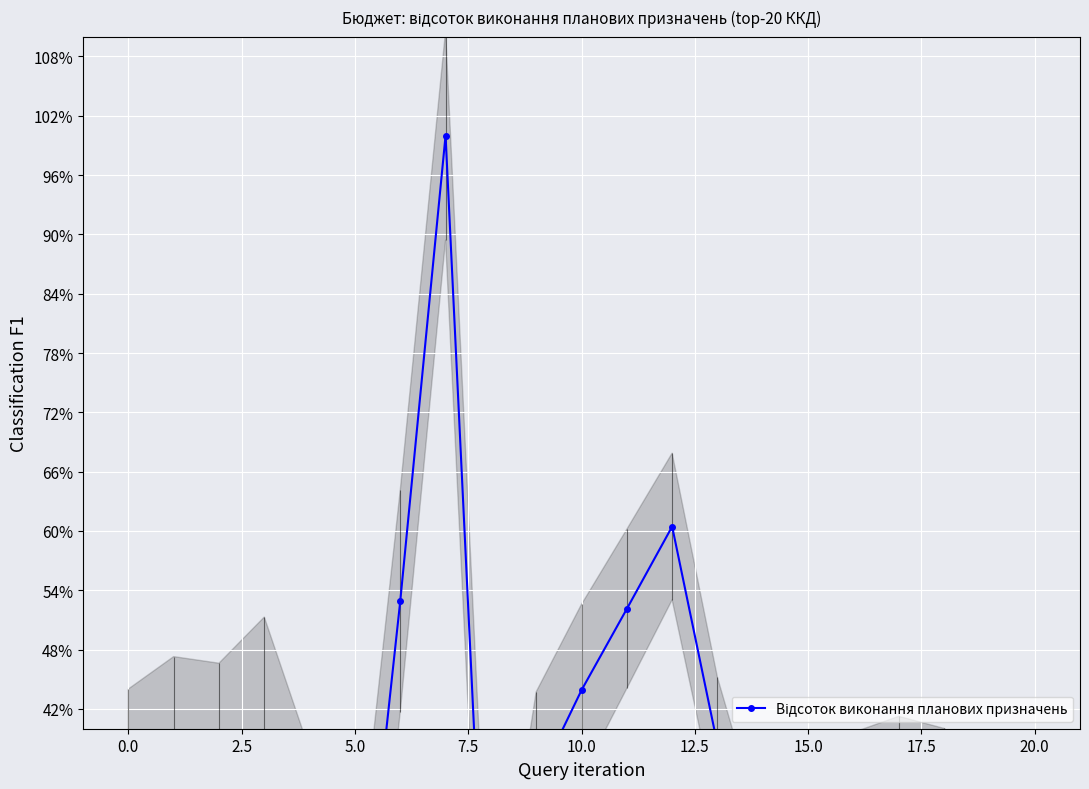

What is the change in value from 2.5 to 18?

+3.5